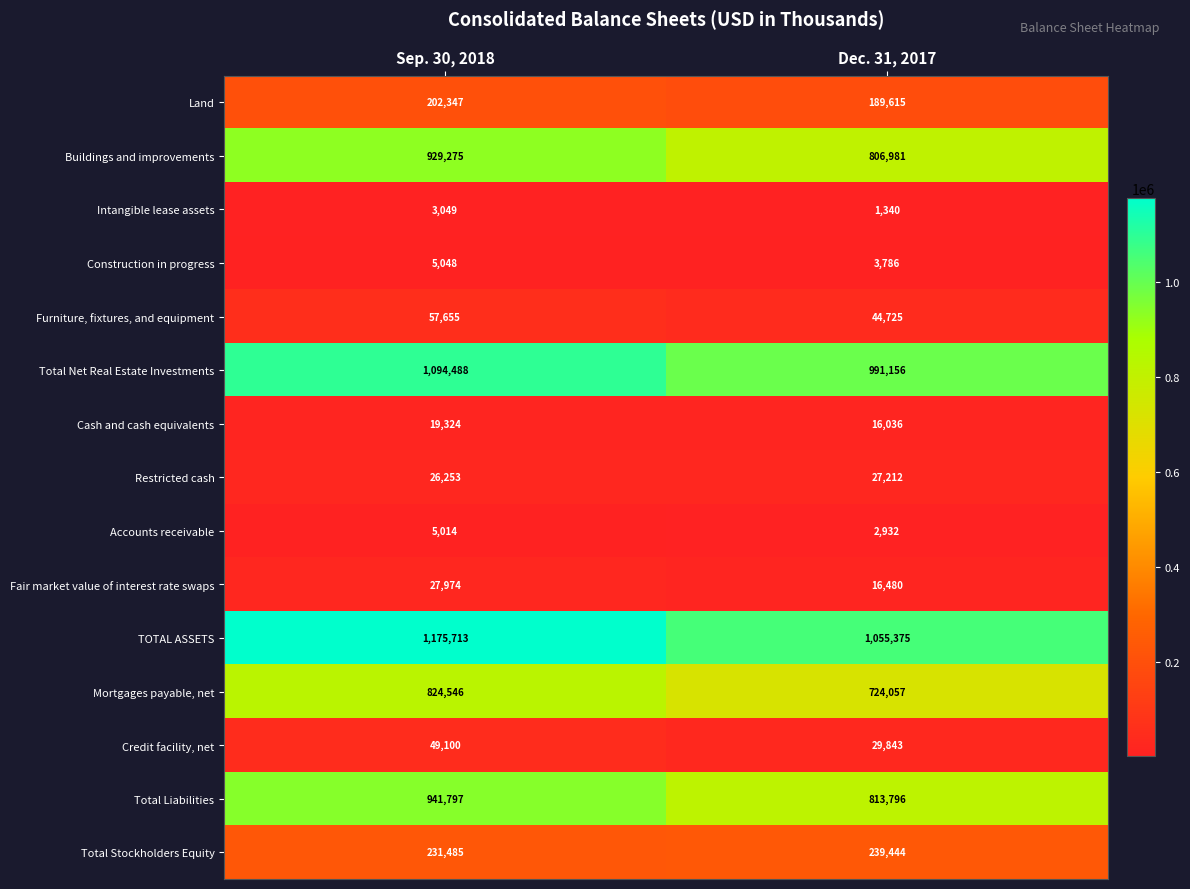

Which series has the largest range (max minus min)?

Total Liabilities